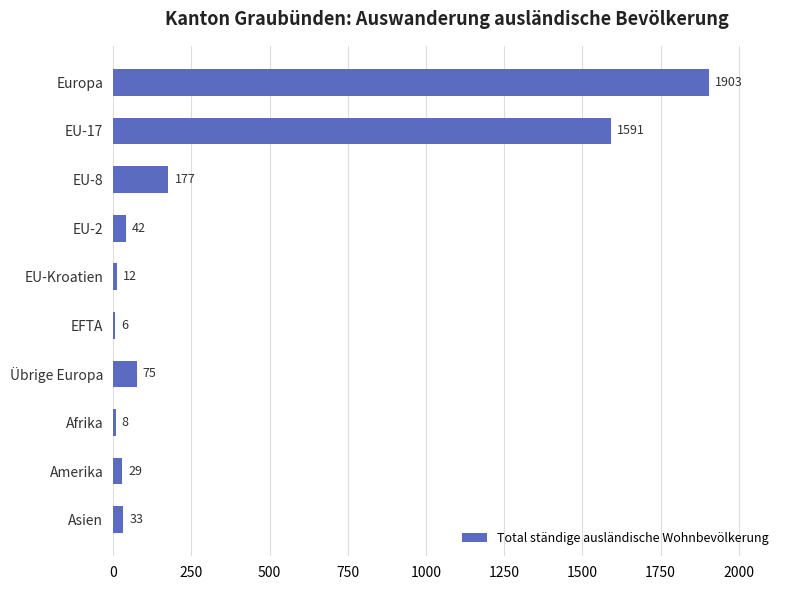

True or false: the data shows 29 at Amerika.

True